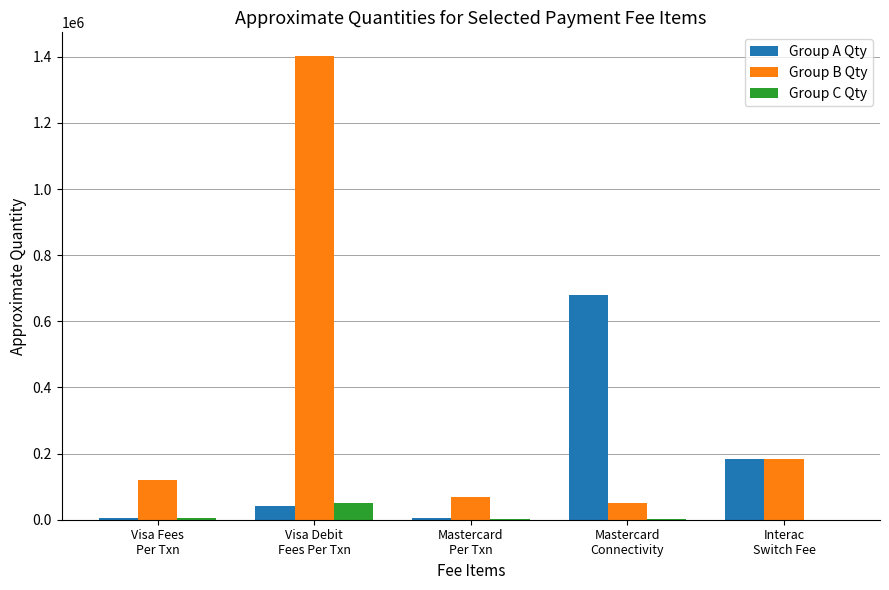

What is the greatest value displayed?

1404000